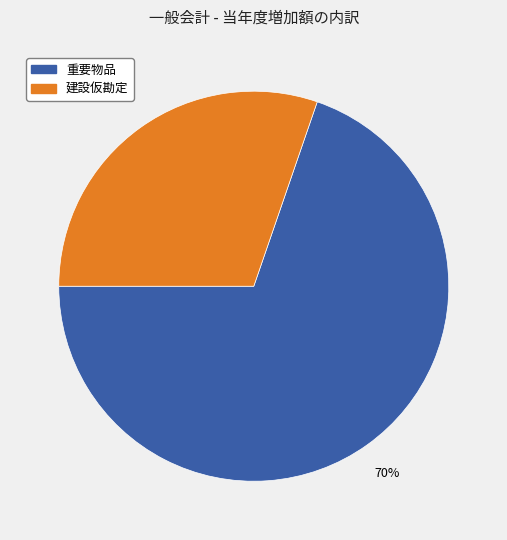

Is there a majority slice in this chart?

Yes